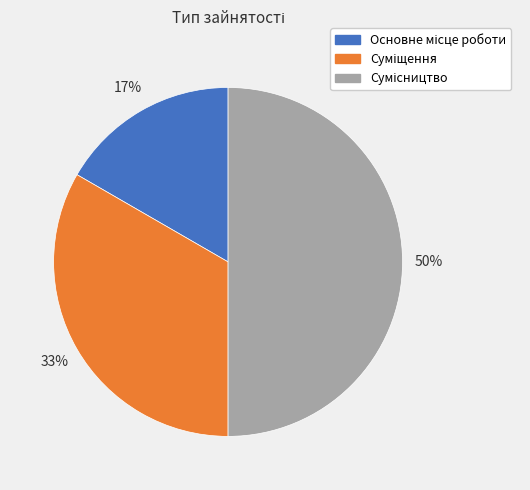

How many slices are in this pie chart?

3